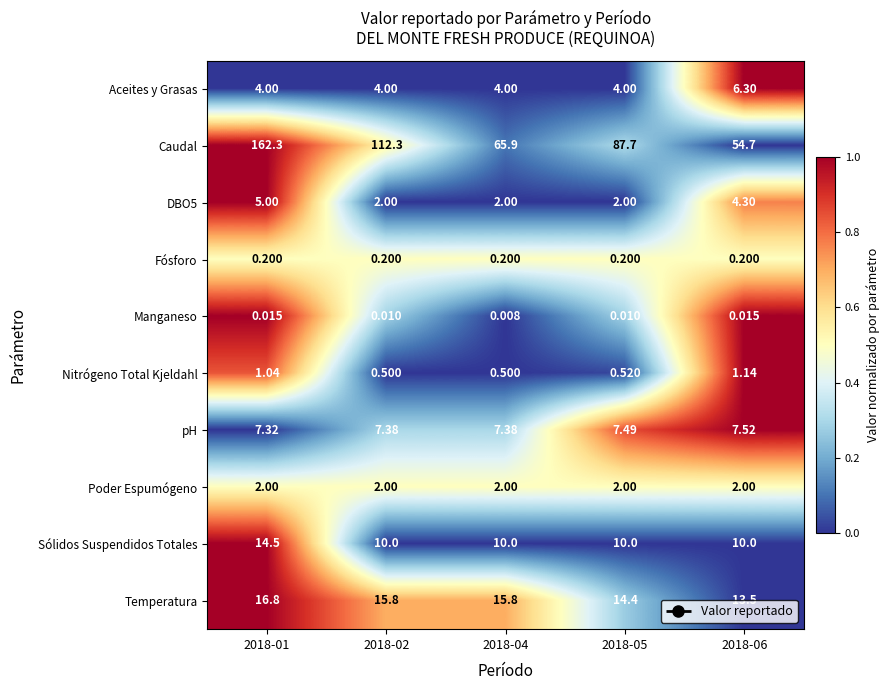

Between 2018-01 and 2018-05, which series saw the biggest shift?

Caudal